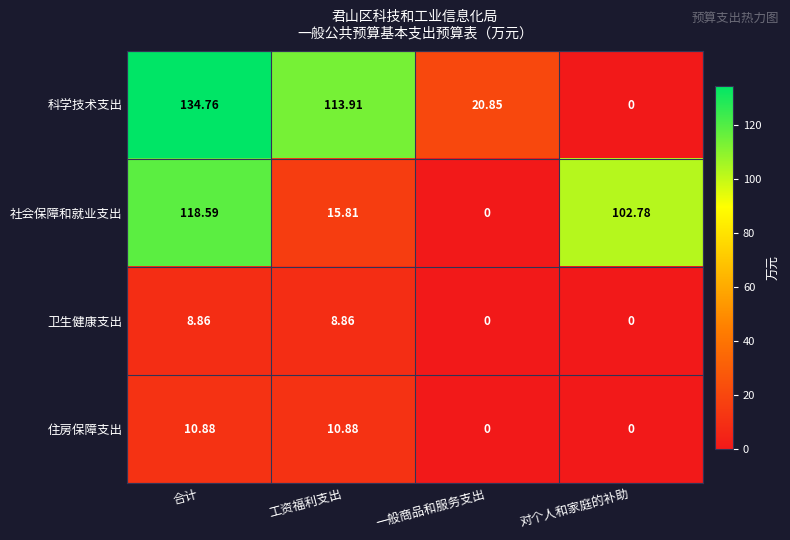

At which category is the sum across all series the highest?

合计